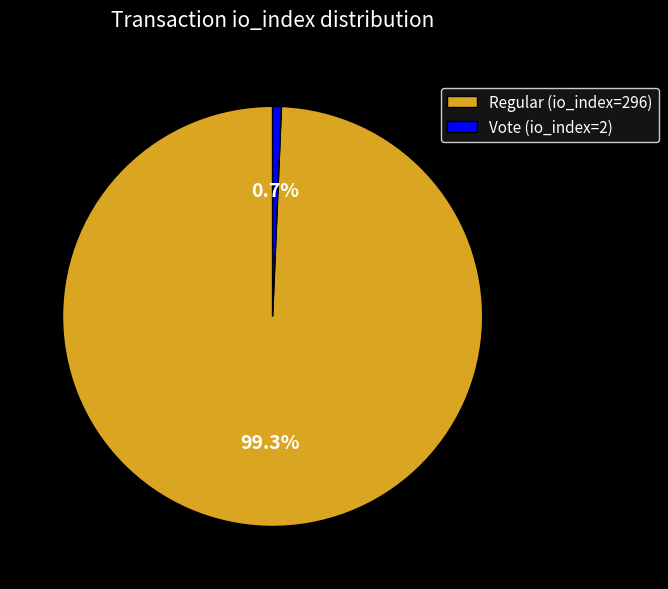

What percentage is the Vote (io_index=2) slice, to the nearest percent?

1%